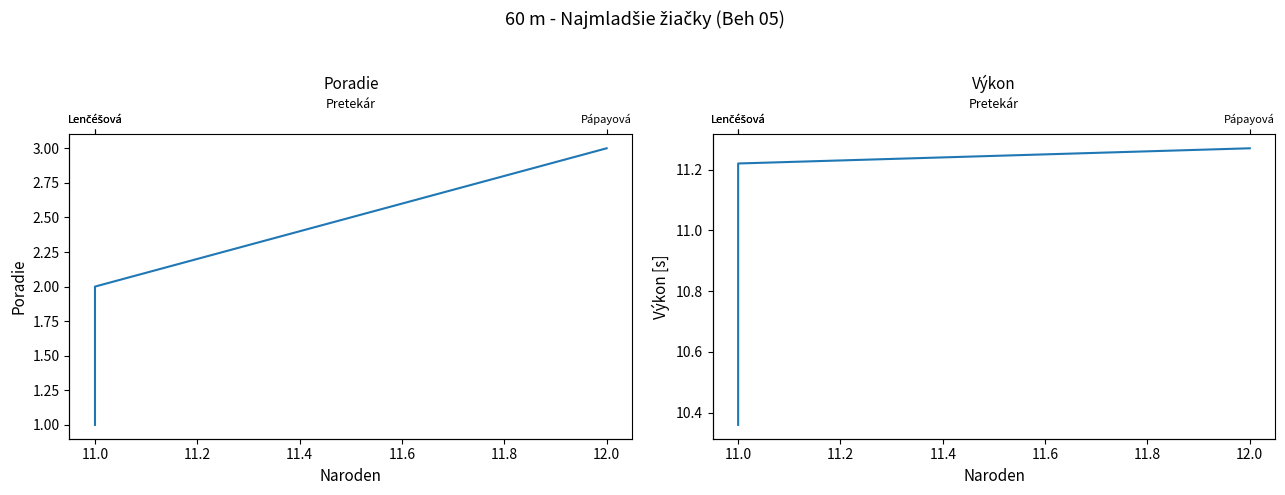

What are all the series names shown in the legend?

Poradie, Výkon